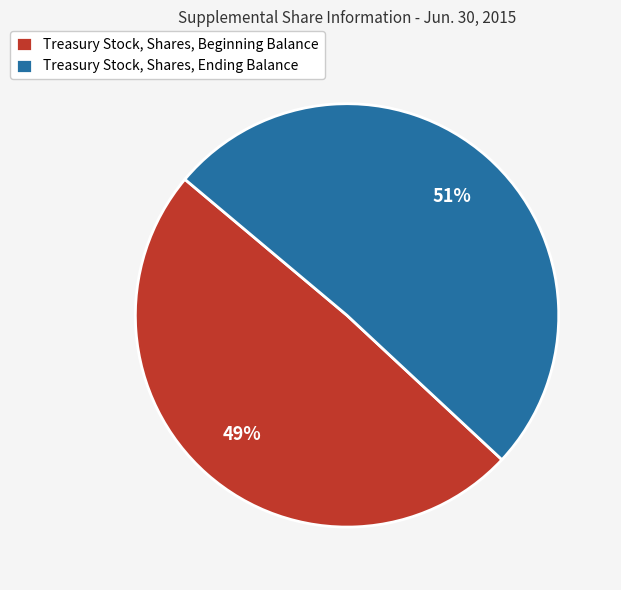

How many slices are in this pie chart?

2